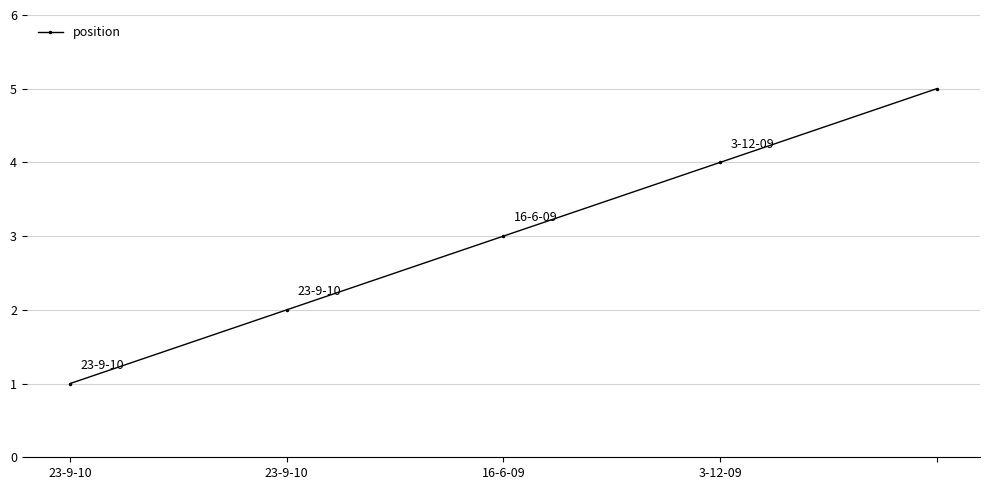

True or false: the data has more than 1 interior local peaks.

False